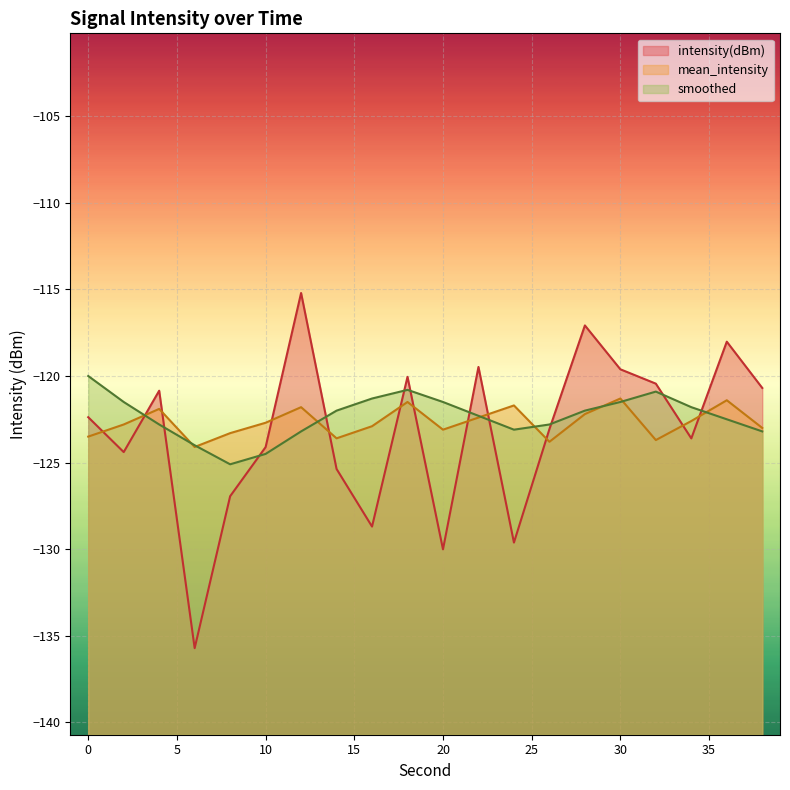

What is the smallest value displayed?

-135.7